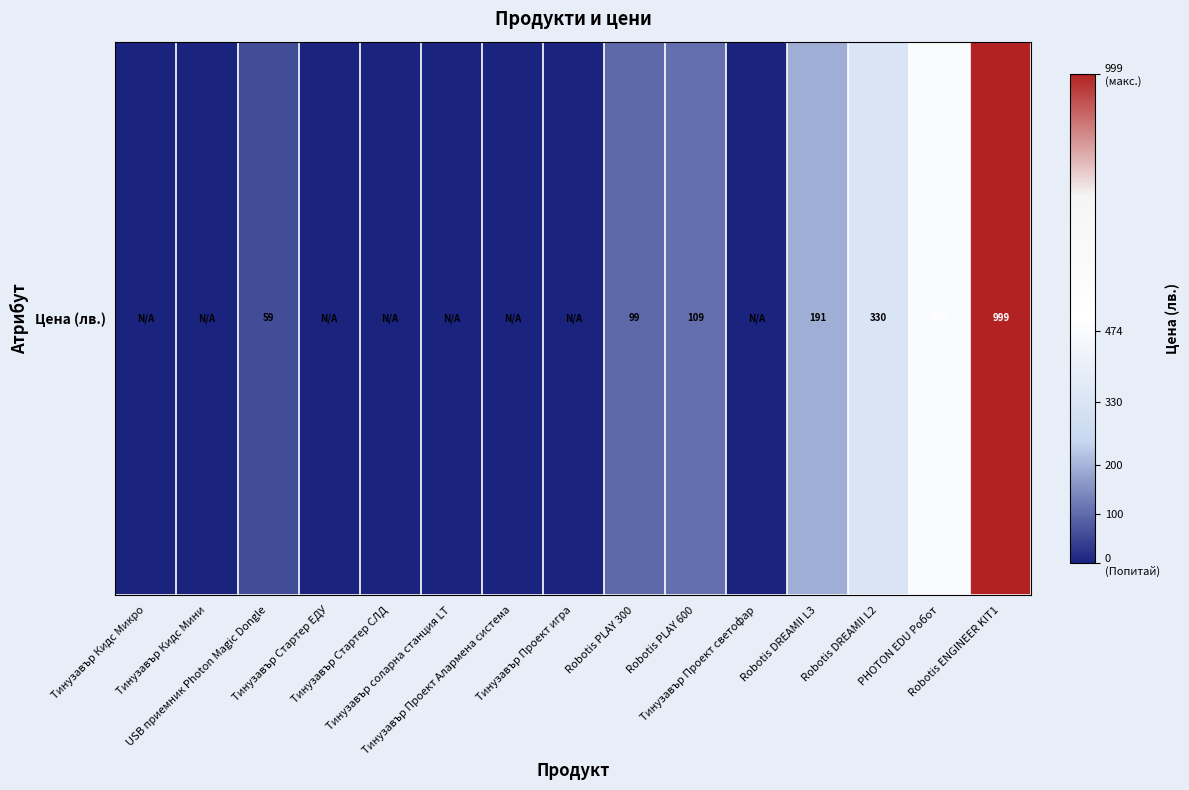

How many categories are shown in the chart?

15